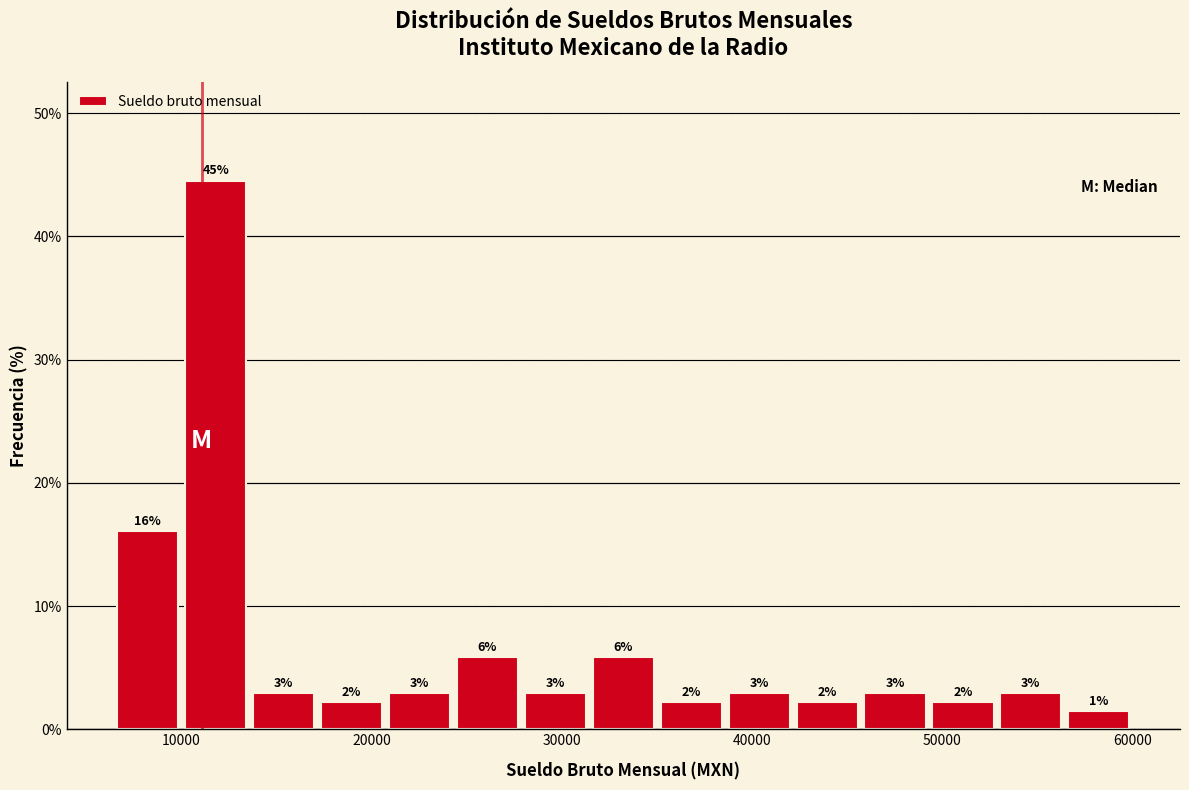

Read against the x-axis, roughly where is the centre of the tallest bar?

12000